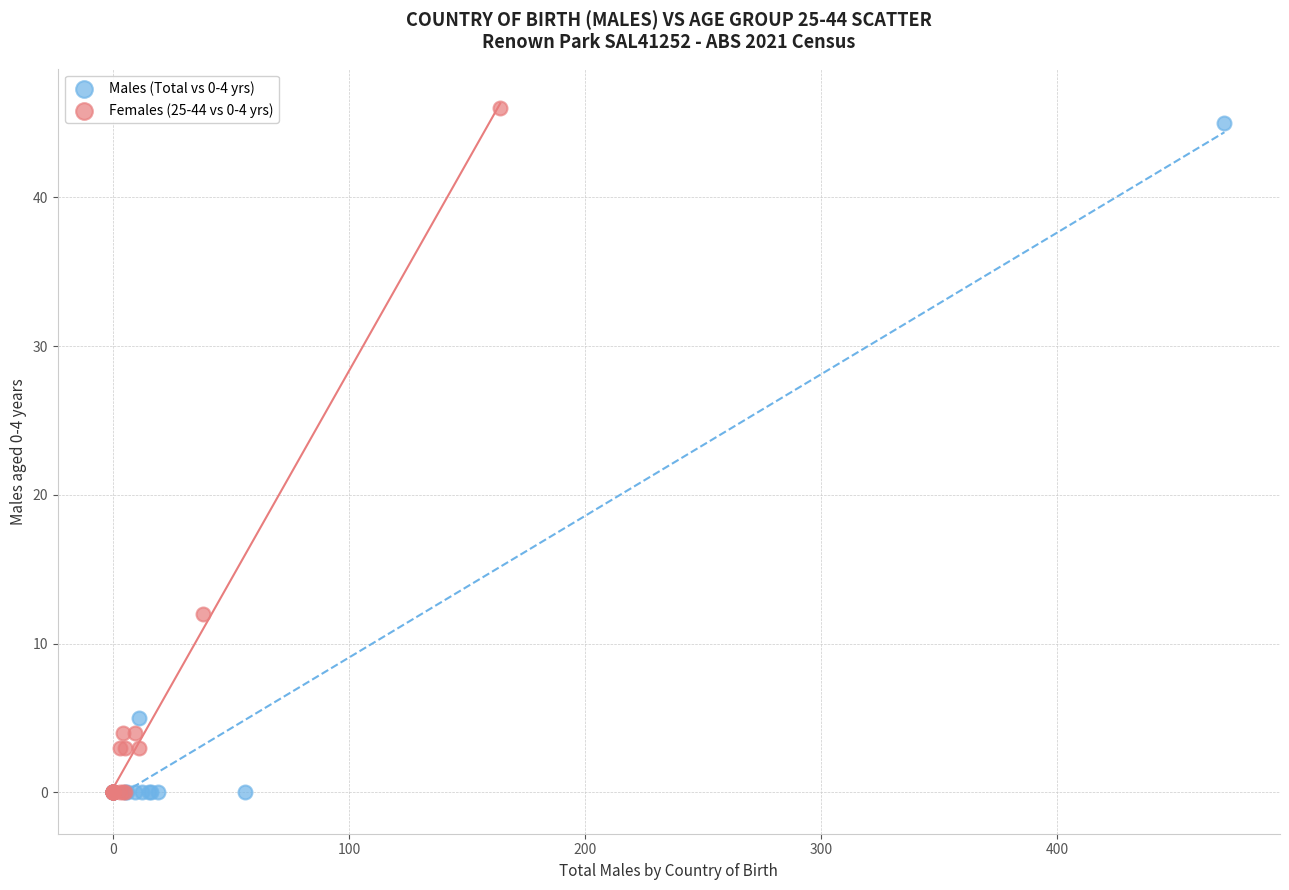

Which series has the widest spread of Y values?

Females (25-44 vs 0-4 yrs)